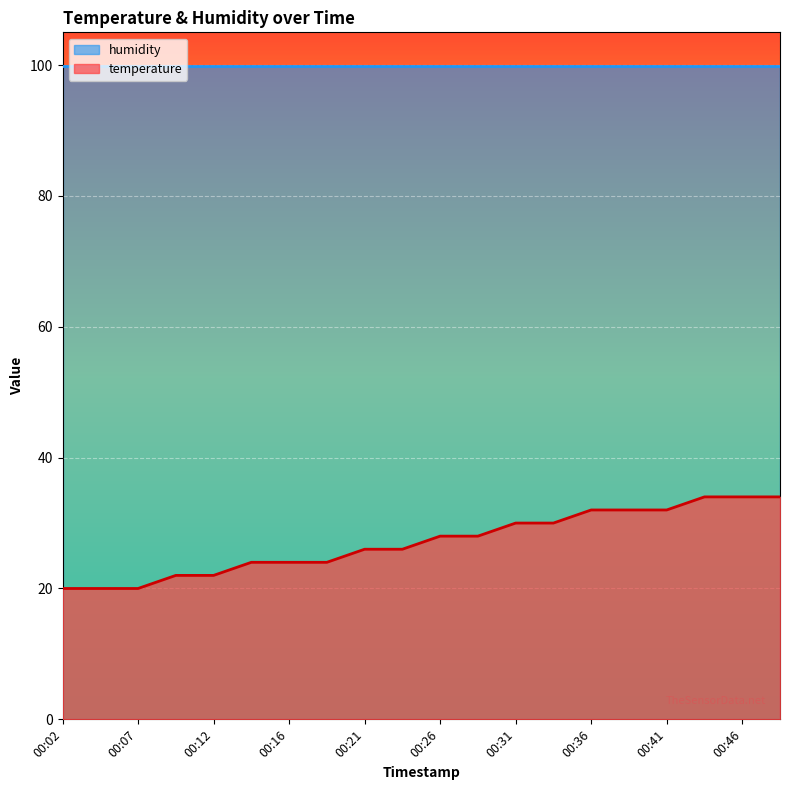

At which category does the chart reach its peak across all series?

00:43